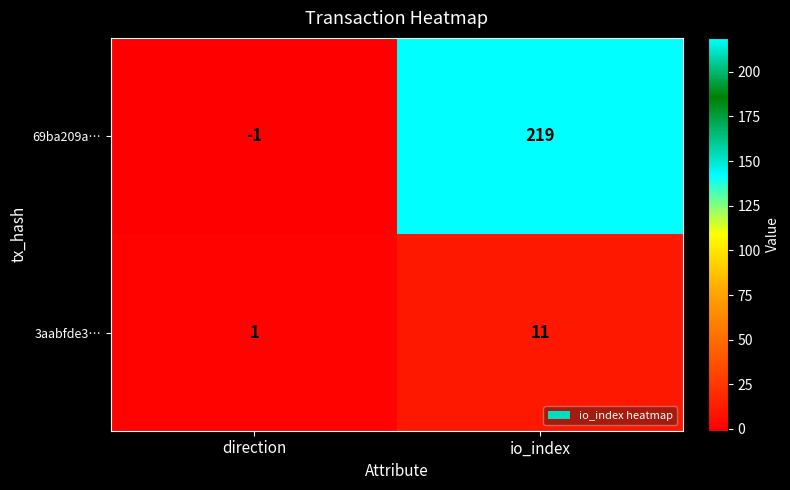

Which series has the largest total across all categories?

69ba209a…